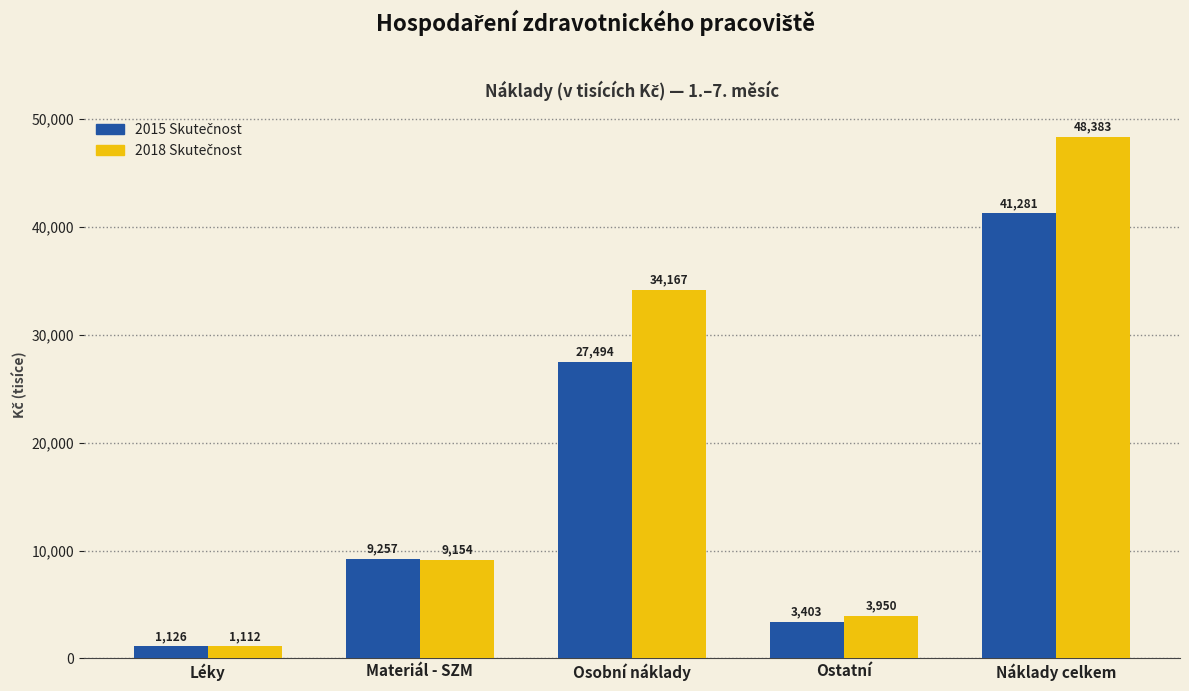

At which category does the chart reach its peak across all series?

Náklady celkem